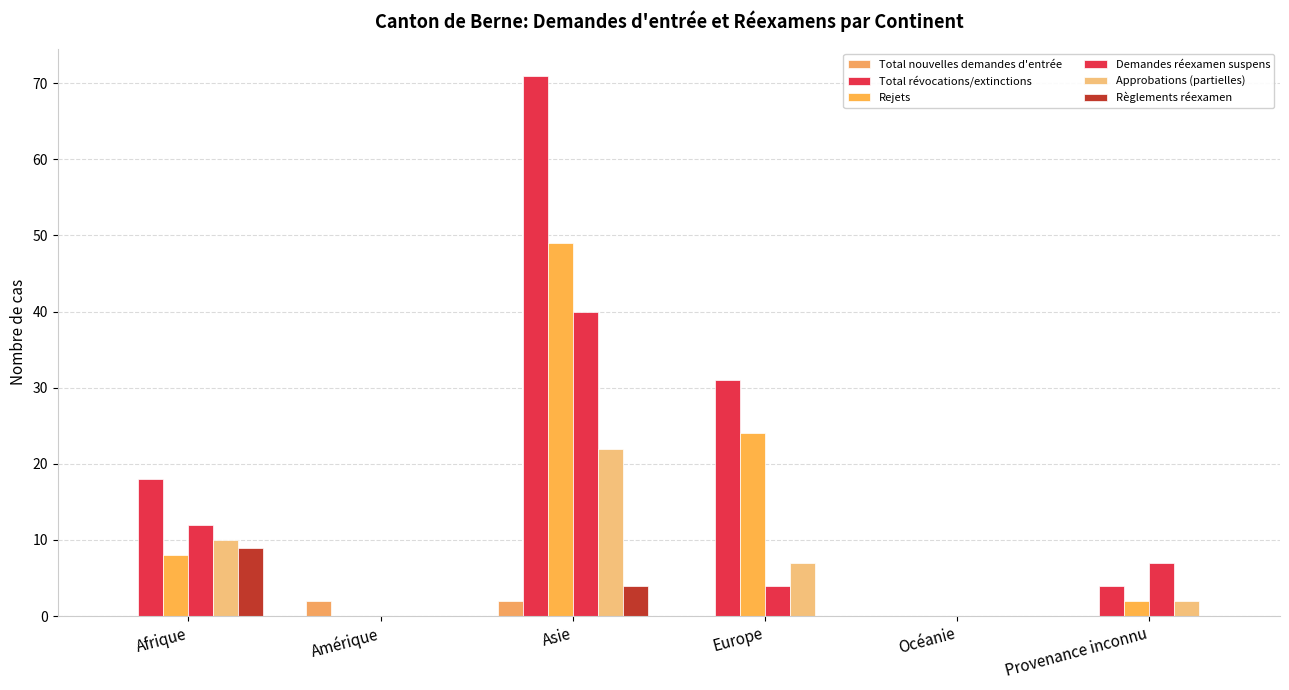

At which category is the sum across all series the highest?

Asie